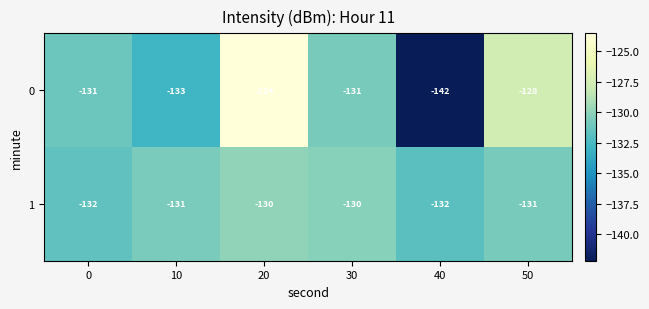

What is the difference between the highest and lowest values at 10?

2